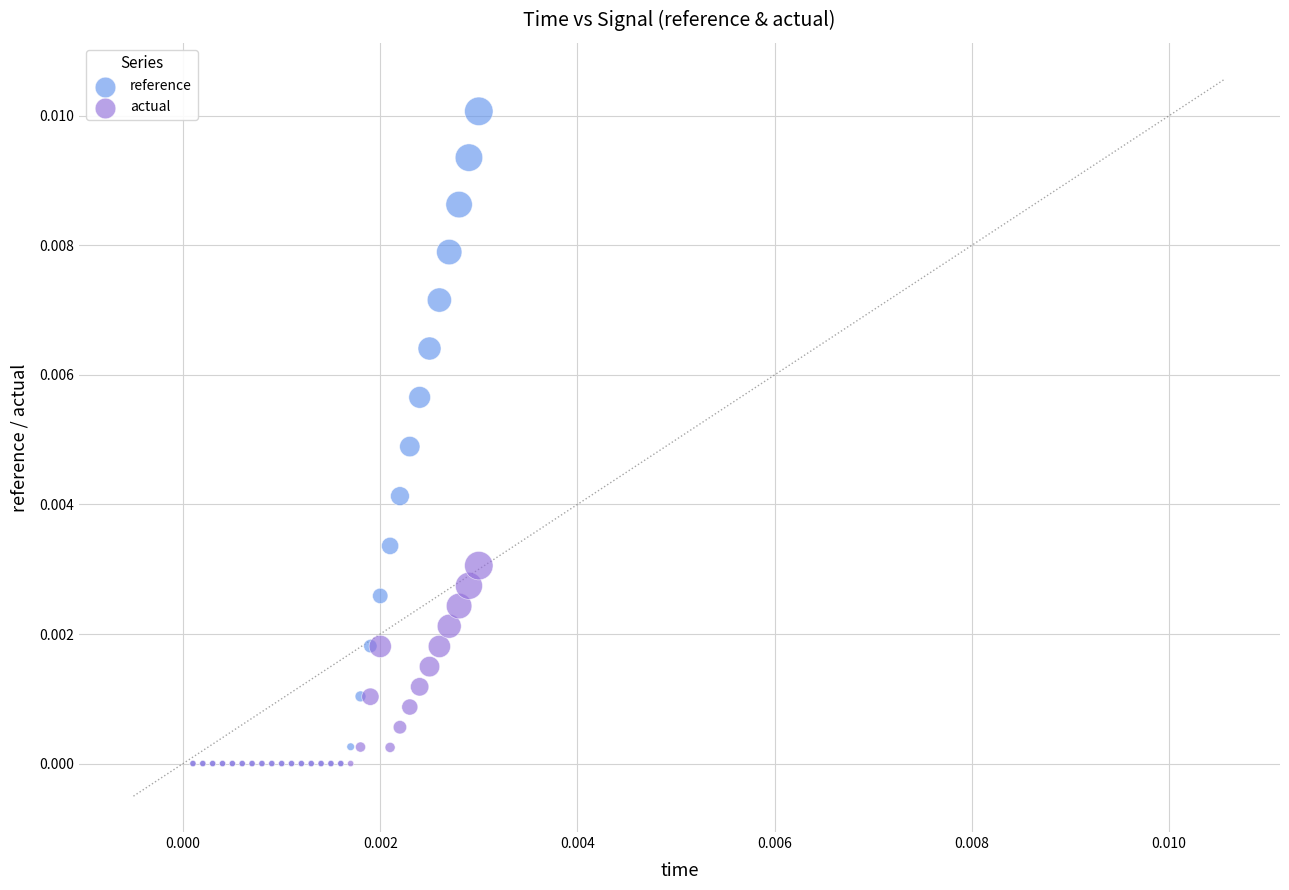

Which series has the widest spread of Y values?

reference